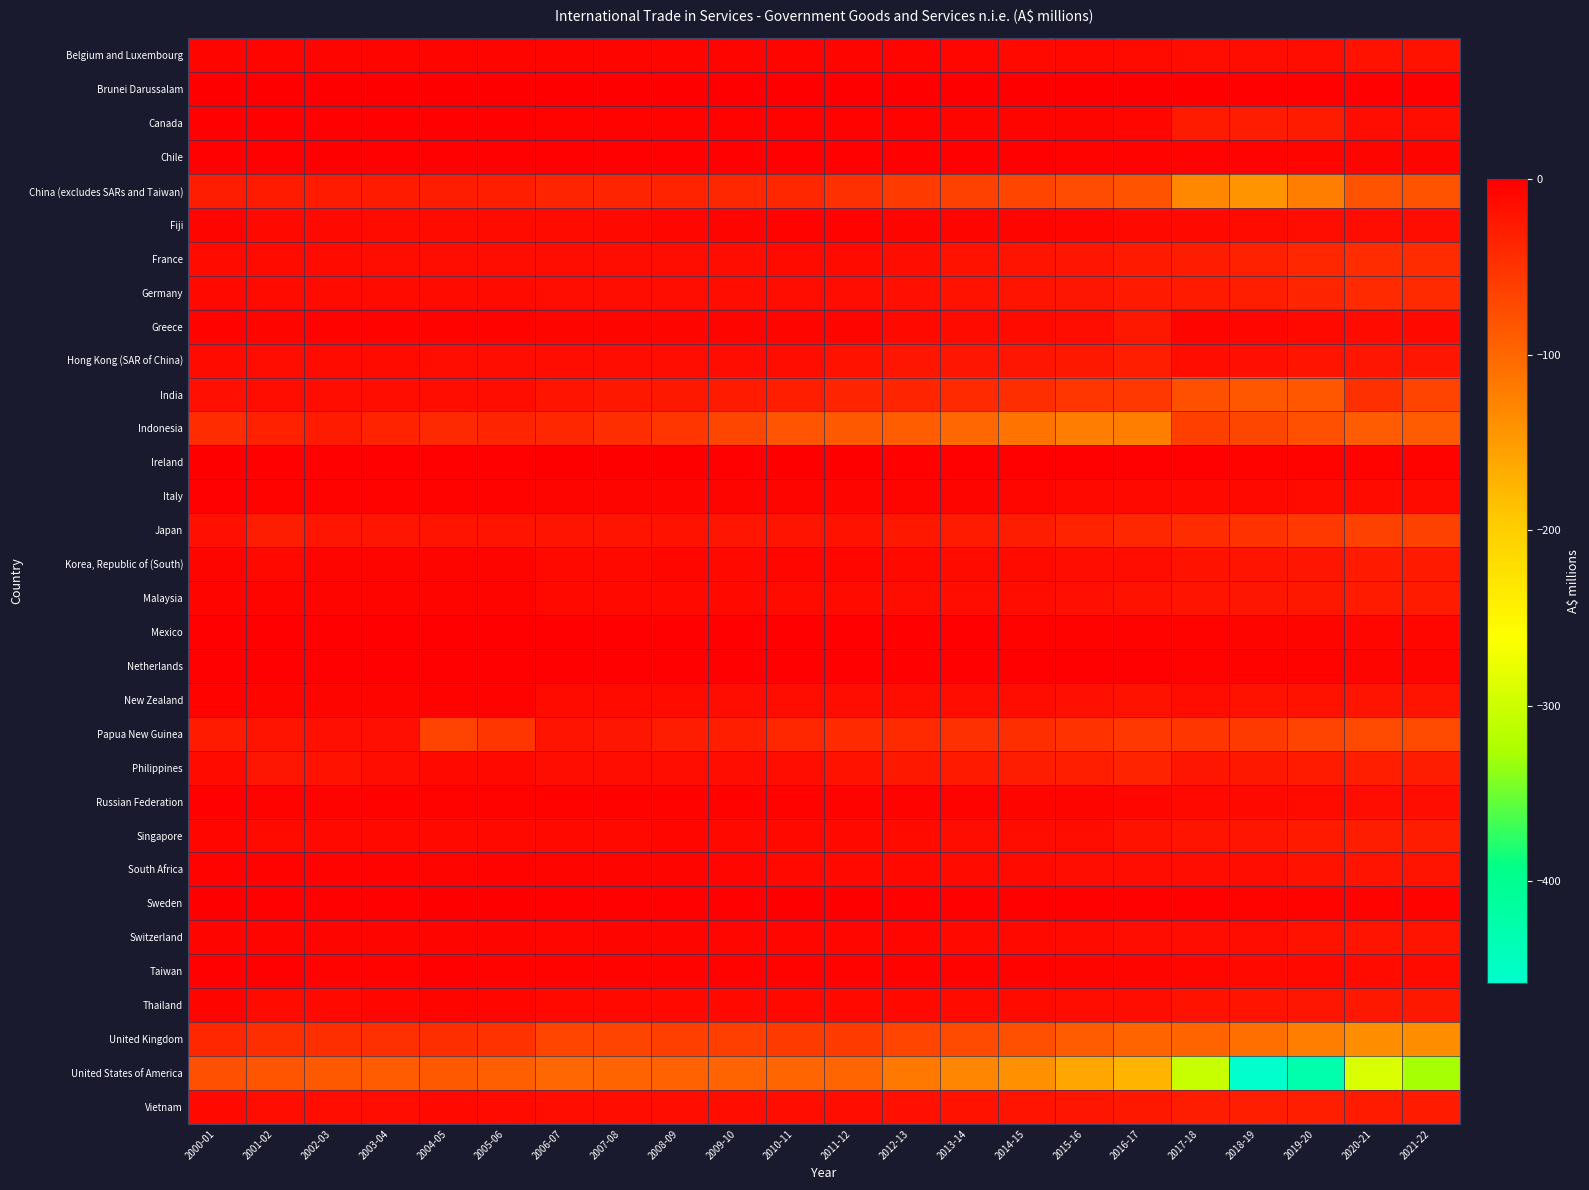

What is the smallest value displayed?

-458